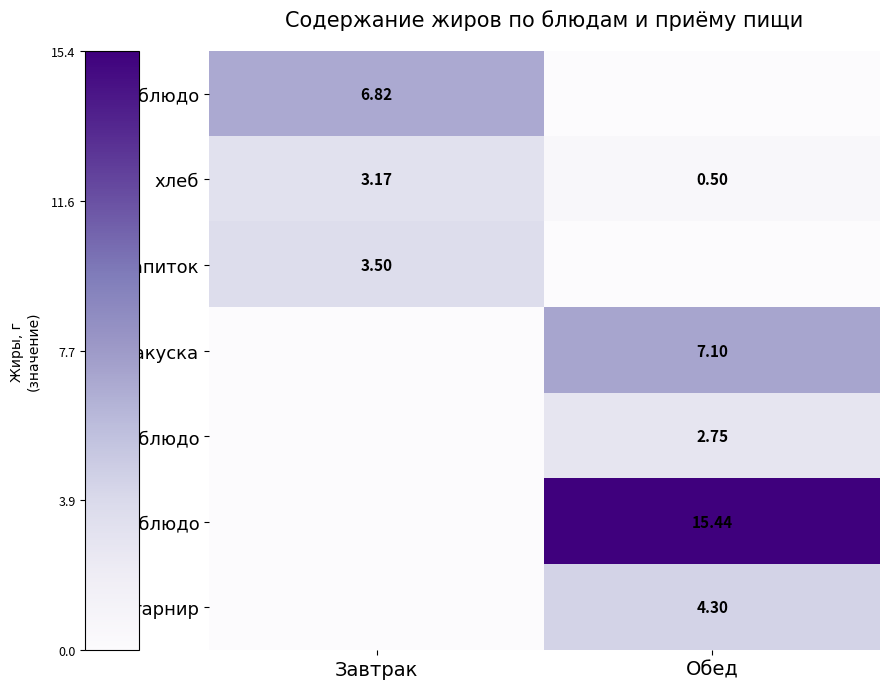

Where does the напиток series first go above 3?

Завтрак